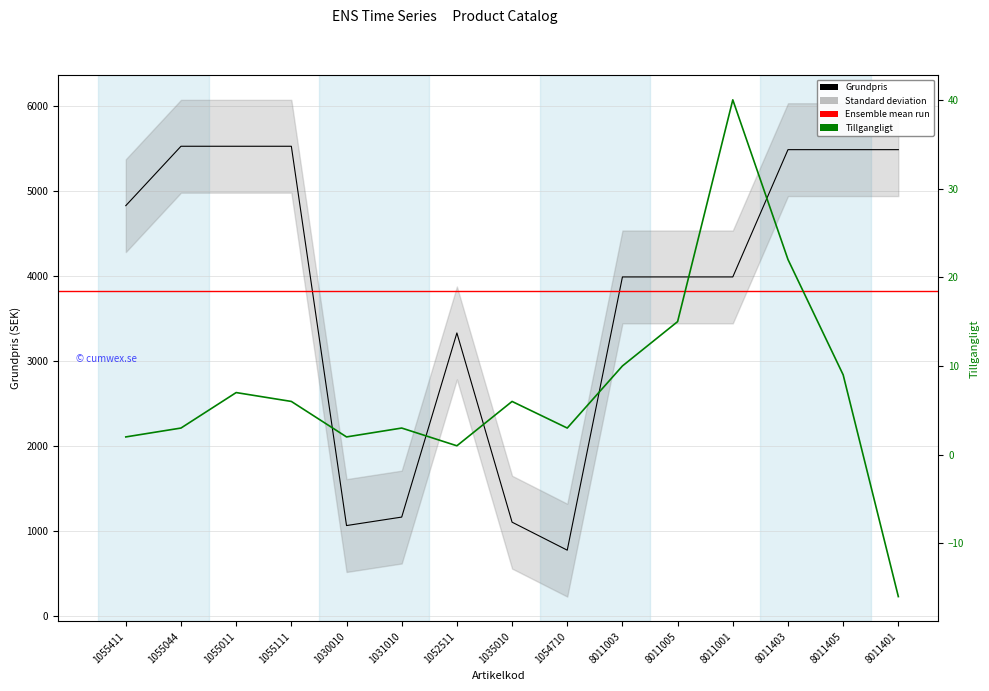

Reading right to left, what are all the values shown in this chart?

Grundpris: 5490	5490	5490	3990	3990	3990	770	1100	3330	1160	1060	5530	5530	5530	4830
Tillgangligt: -16	9	22	40	15	10	3	6	1	3	2	6	7	3	2